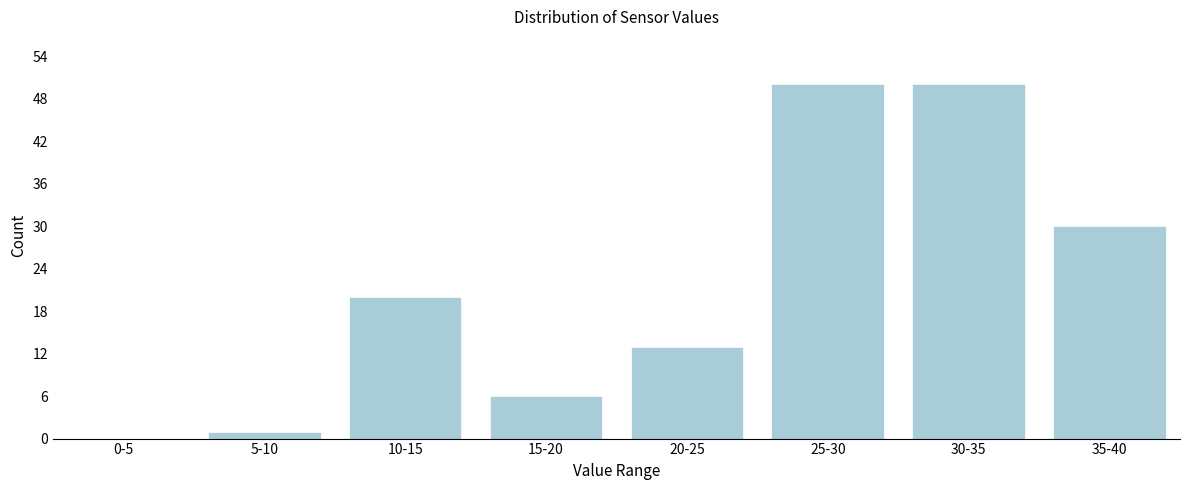

Reading left to right, extract all data points from this chart.

0-5=0	5-10=1	10-15=20	15-20=6	20-25=13	25-30=50	30-35=50	35-40=30